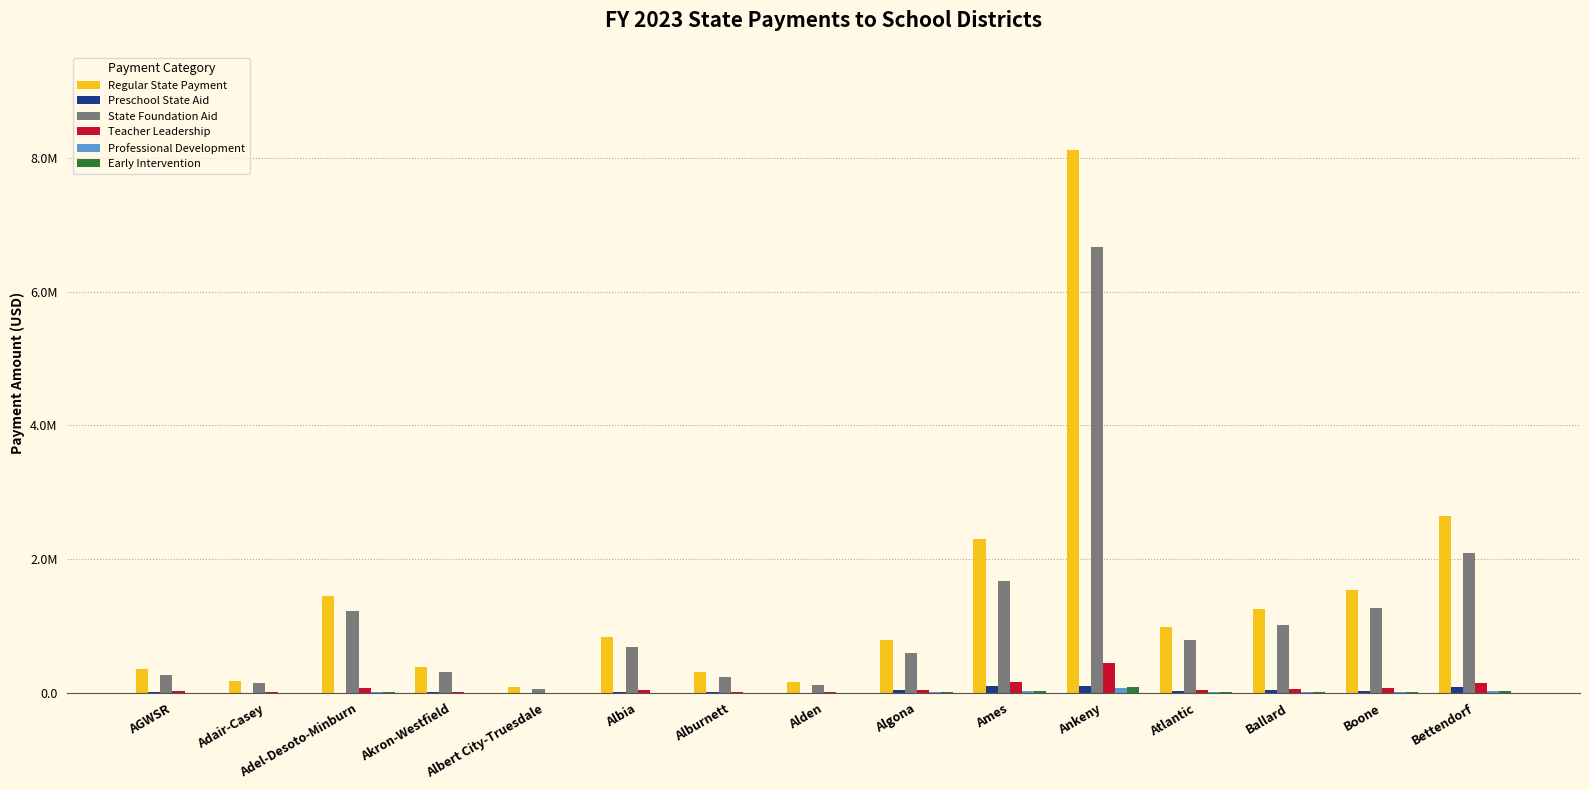

Which series has the largest total across all categories?

Regular State Payment